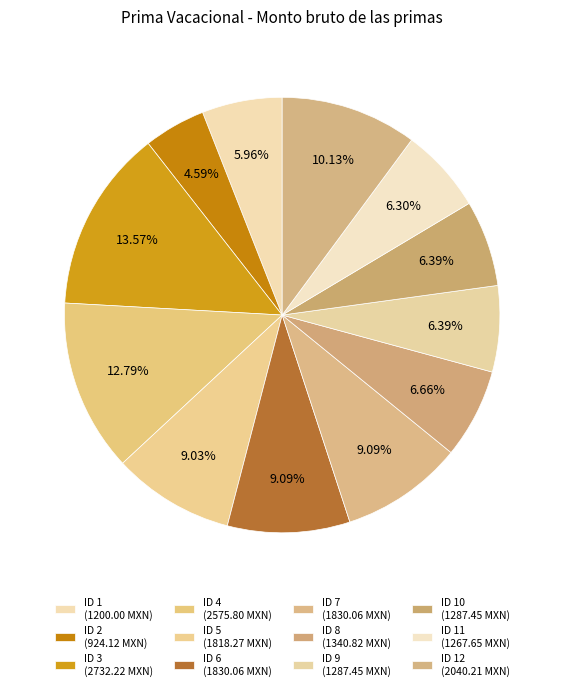

Rank the categories by value from lowest to highest.

ID 2, ID 1, ID 11, ID 9, ID 10, ID 8, ID 5, ID 6, ID 7, ID 12, ID 4, ID 3